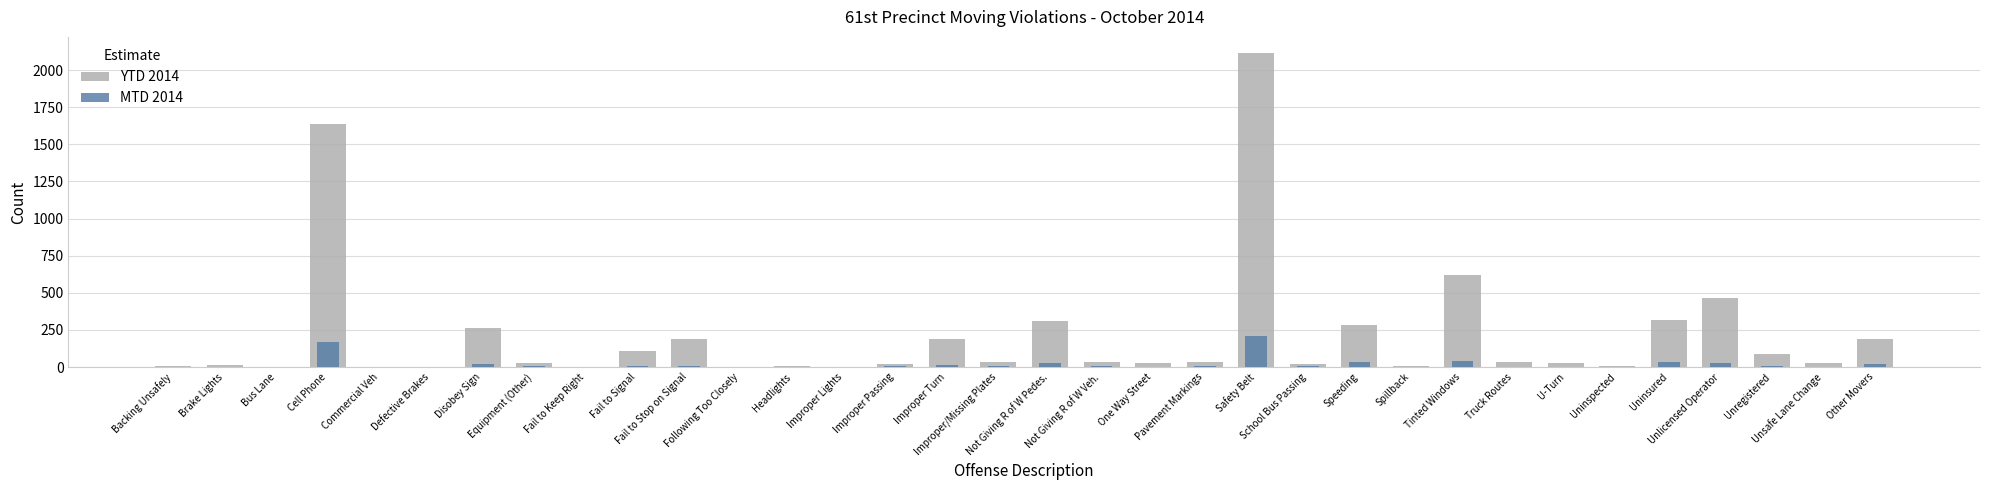

Reading left to right, extract all data points from this chart.

YTD 2014: Backing Unsafely=5	Brake Lights=12	Bus Lane=0	Cell Phone=1635	Commercial Veh=0	Defective Brakes=0	Disobey Sign=263	Equipment (Other)=26	Fail to Keep Right=0	Fail to Signal=111	Fail to Stop on Signal=187	Following Too Closely=2	Headlights=10	Improper Lights=0	Improper Passing=23	Improper Turn=191	Improper/Missing Plates=32	Not Giving R of W Pedes.=312	Not Giving R of W Veh.=37	One Way Street=30	Pavement Markings=33	Safety Belt=2118	School Bus Passing=20	Speeding=280	Spillback=6	Tinted Windows=623	Truck Routes=37	U-Turn=24	Uninspected=10	Uninsured=314	Unlicensed Operator=463	Unregistered=85	Unsafe Lane Change=26	Other Movers=192
MTD 2014: Backing Unsafely=1	Brake Lights=1	Bus Lane=0	Cell Phone=171	Commercial Veh=0	Defective Brakes=0	Disobey Sign=23	Equipment (Other)=5	Fail to Keep Right=0	Fail to Signal=5	Fail to Stop on Signal=9	Following Too Closely=0	Headlights=0	Improper Lights=0	Improper Passing=5	Improper Turn=12	Improper/Missing Plates=6	Not Giving R of W Pedes.=24	Not Giving R of W Veh.=4	One Way Street=3	Pavement Markings=5	Safety Belt=207	School Bus Passing=8	Speeding=34	Spillback=1	Tinted Windows=43	Truck Routes=0	U-Turn=1	Uninspected=1	Uninsured=34	Unlicensed Operator=29	Unregistered=5	Unsafe Lane Change=1	Other Movers=23